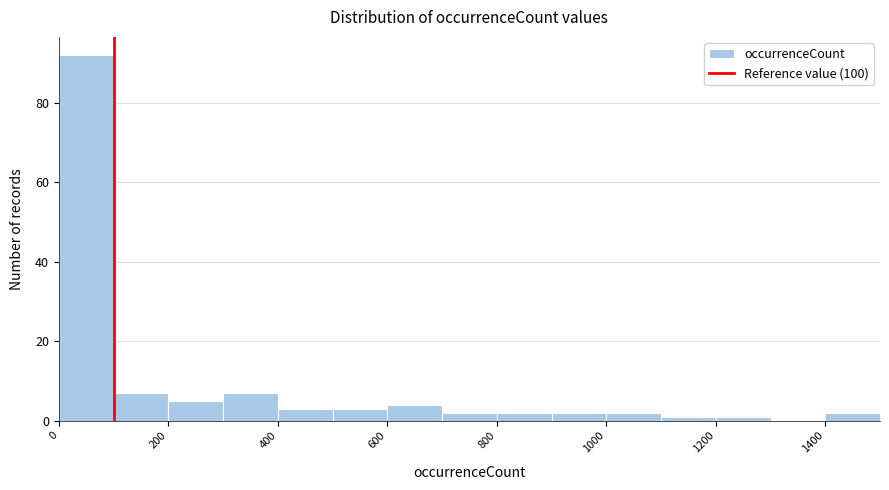

What is the height of the bar covering 1000 to 1100 on the x-axis? The values are not printed on the chart, so give them approximately, as read against the axis.

2